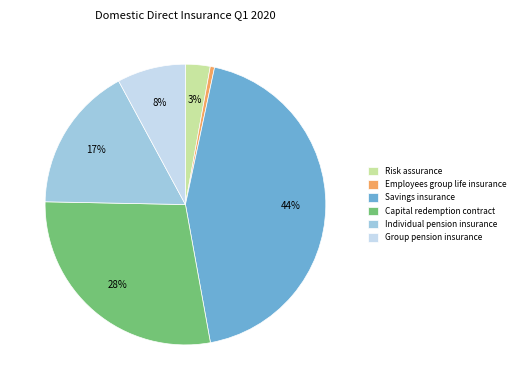

The Capital redemption contract slice represents 37% of the pie. True or false?

False